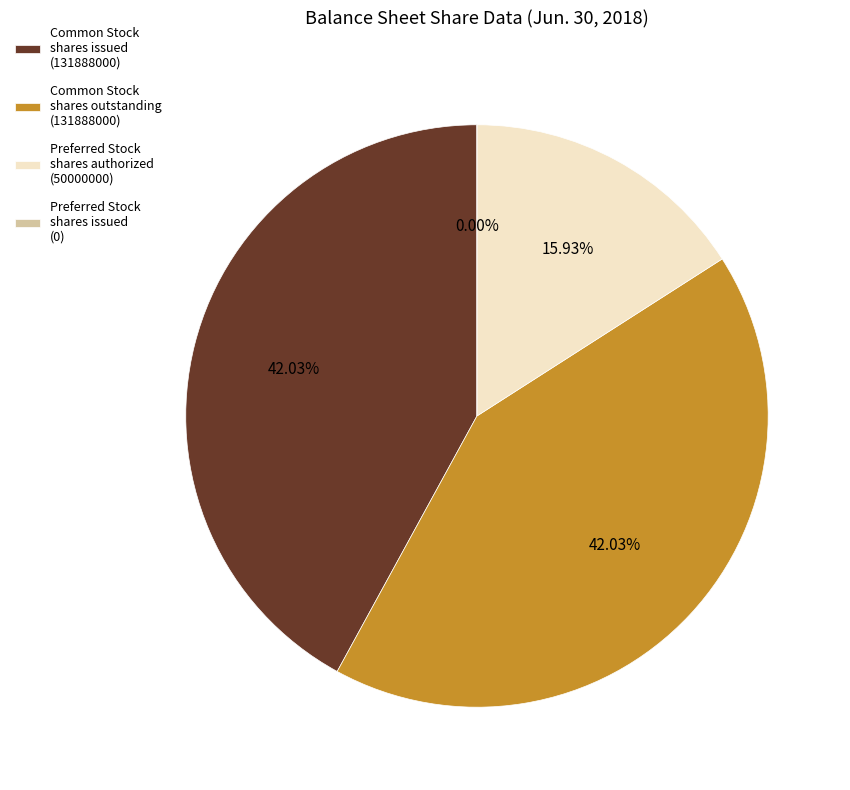

Combined, what portion of the pie is Common Stock, shares outstanding and Preferred Stock, shares authorized?

58.0%